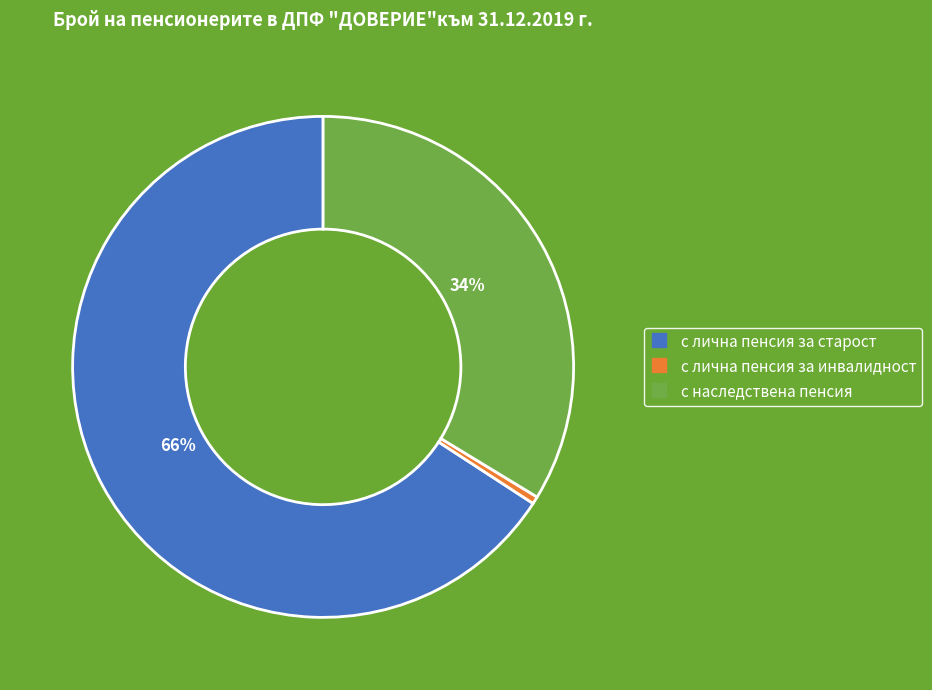

To the nearest percent, what percentage of the pie is с наследствена пенсия?

34%